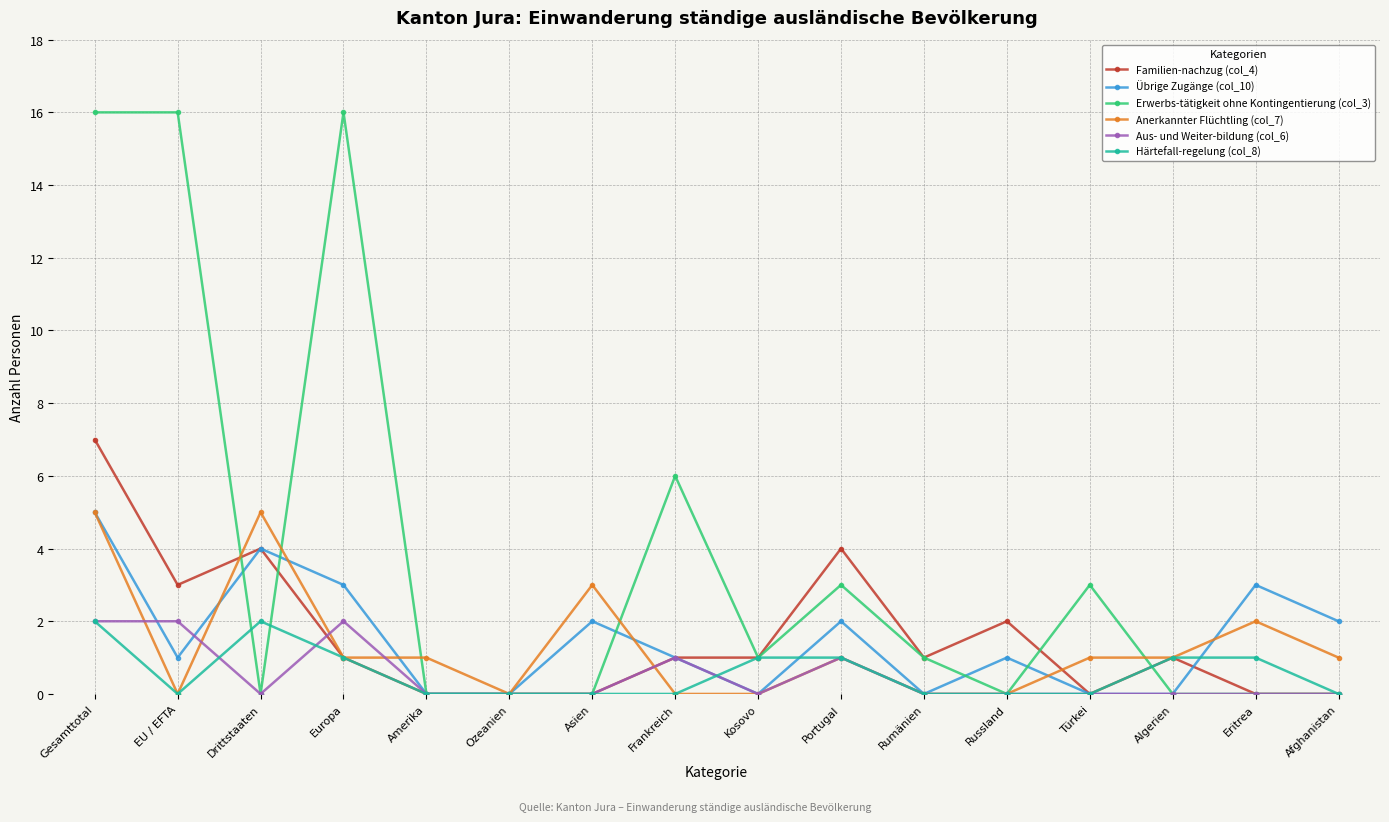

Count the Aus- und Weiter-bildung (col_6) values in the range 0 to 1.

13